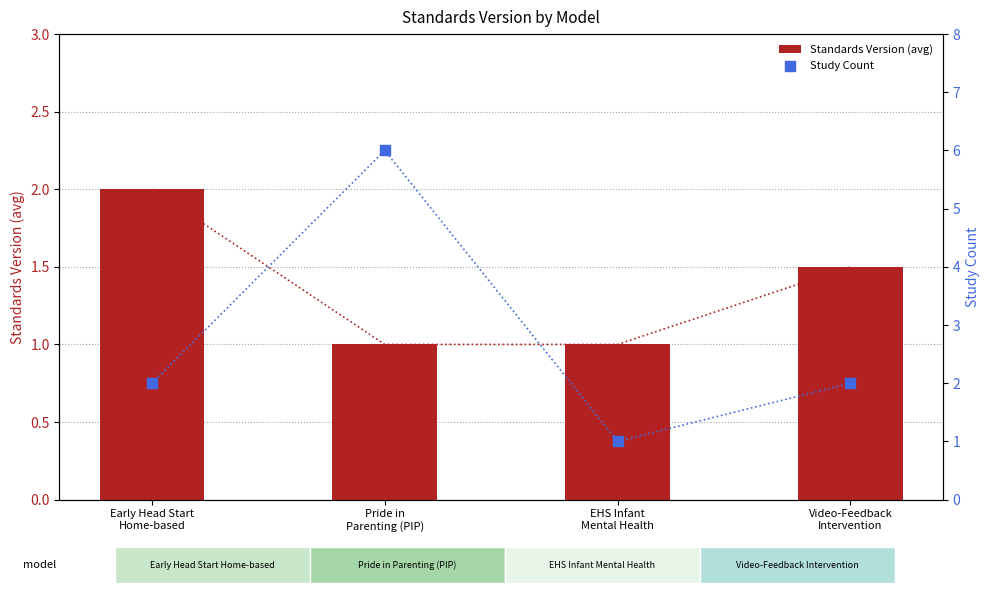

At how many categories does at least one series exceed 4?

1